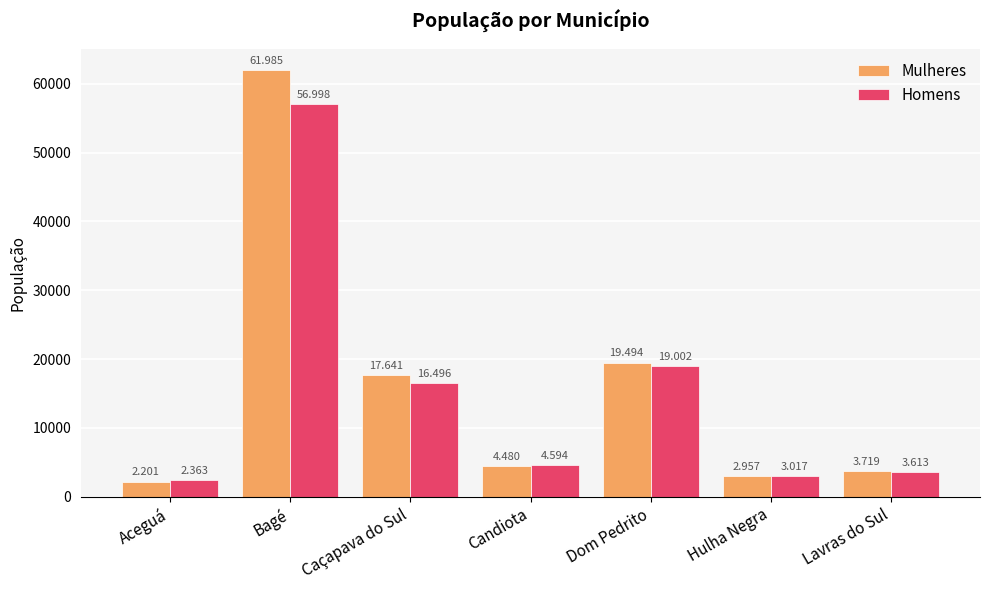

Which has a higher value, Lavras do Sul or Bagé?

Bagé